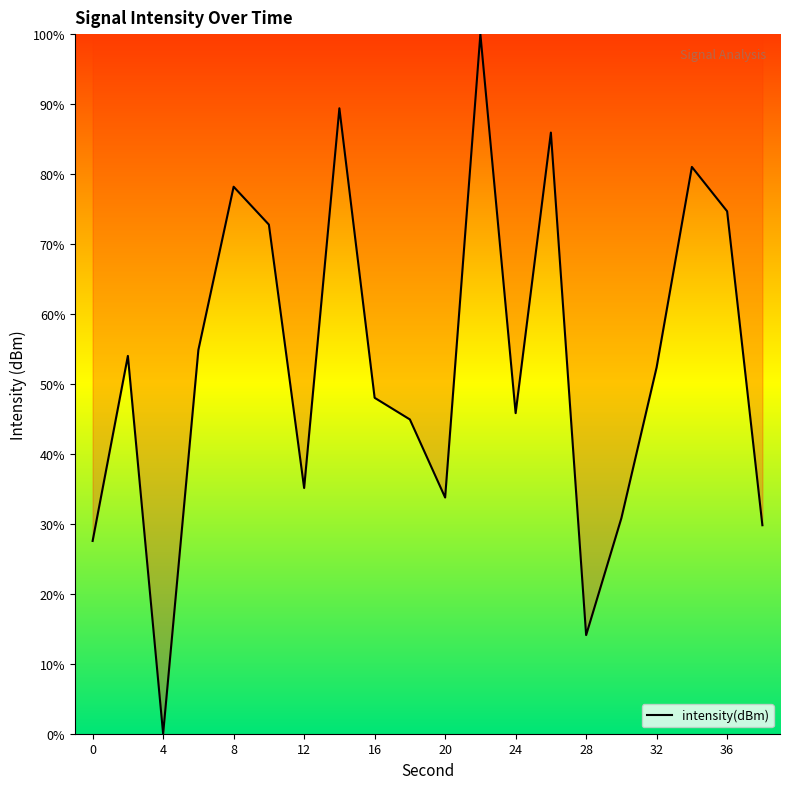

What is the difference between the maximum and minimum values?

100.0